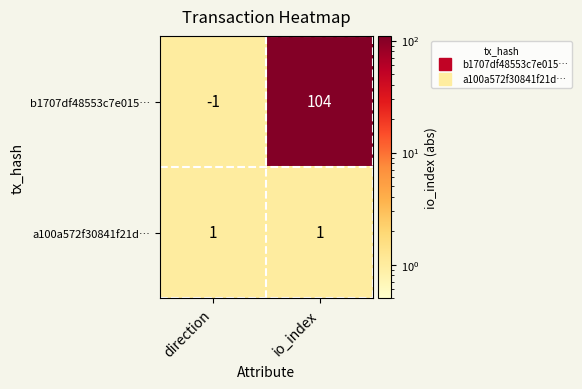

At which label is b1707df48553c7e015… closest to 51?

direction